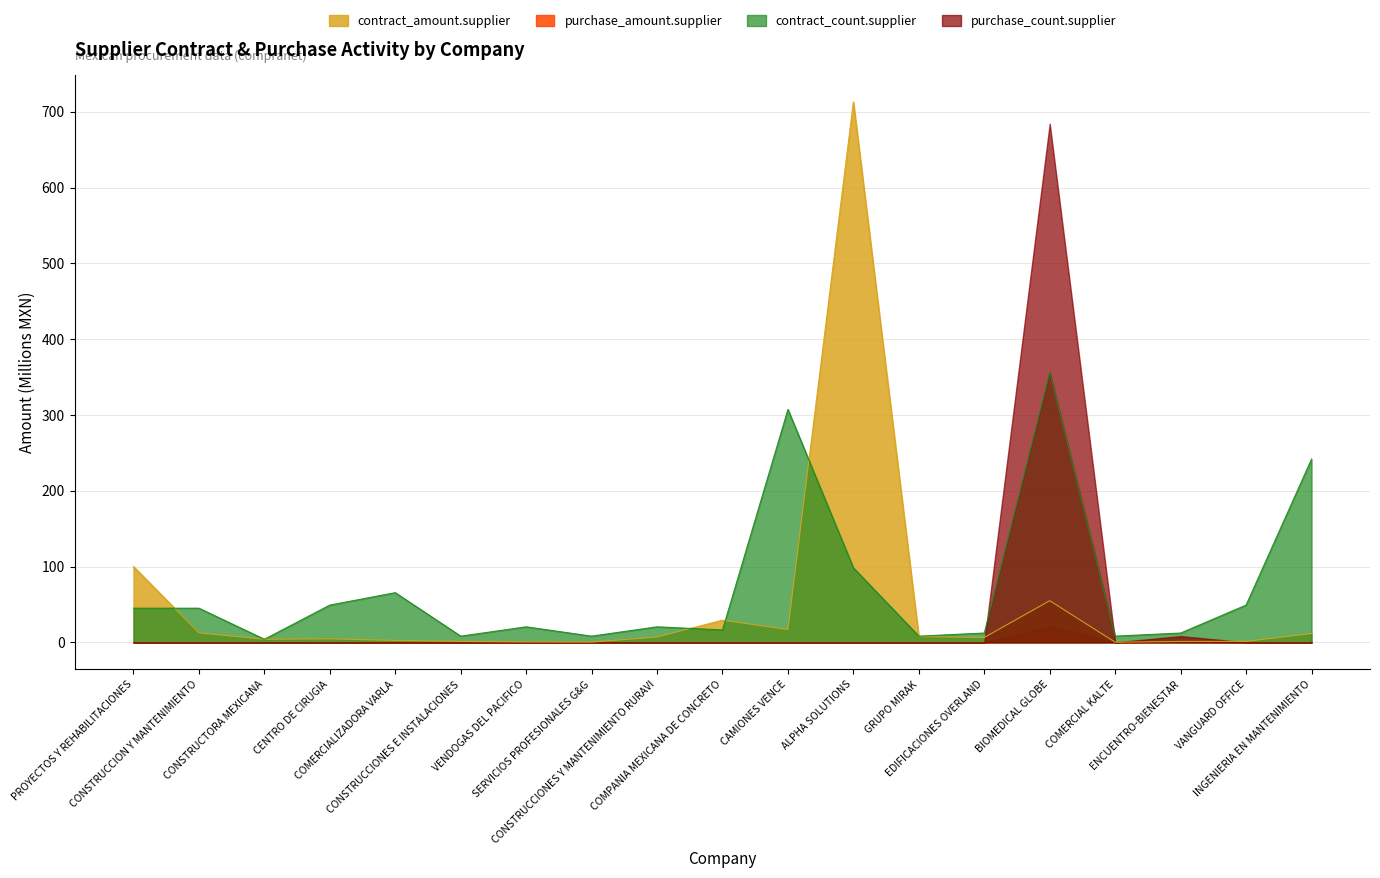

How many categories are shown in the chart?

19